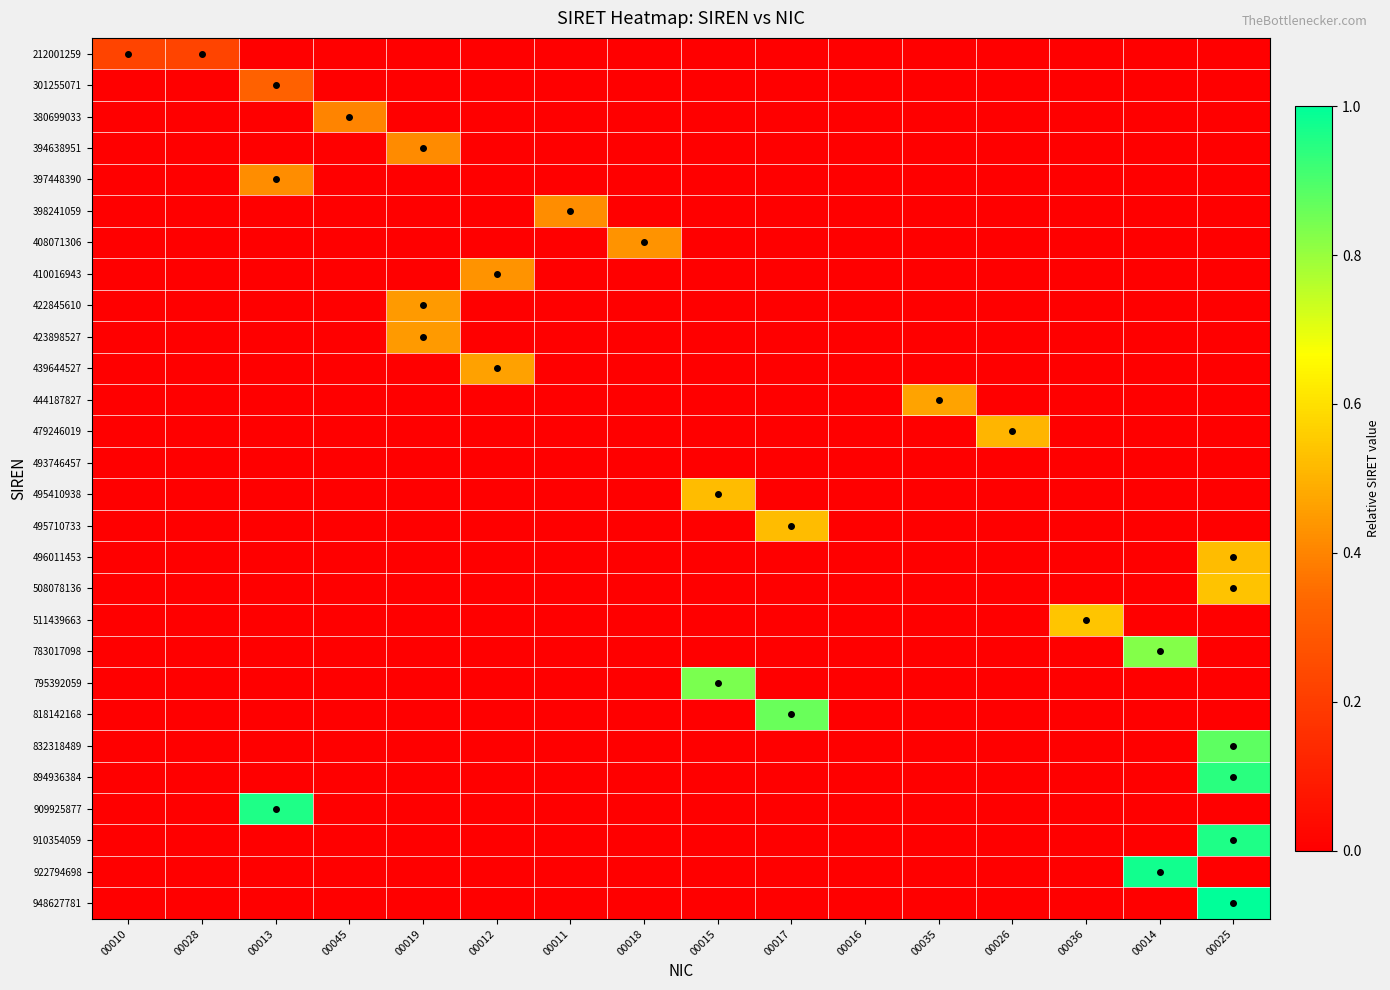

Which category has the highest value across all series?

00025